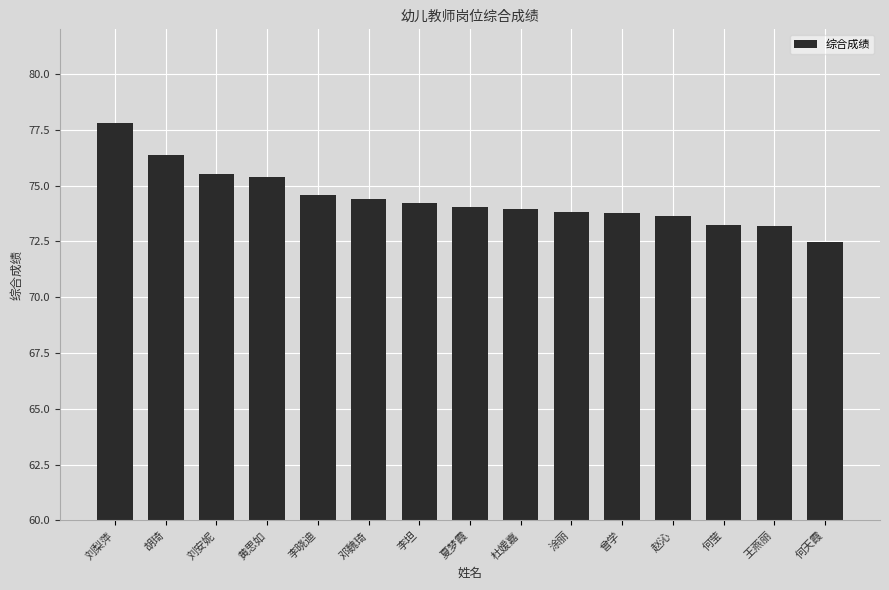

Approximately how many times larger is the value at 赵沁 compared to 王燕丽?

1.0